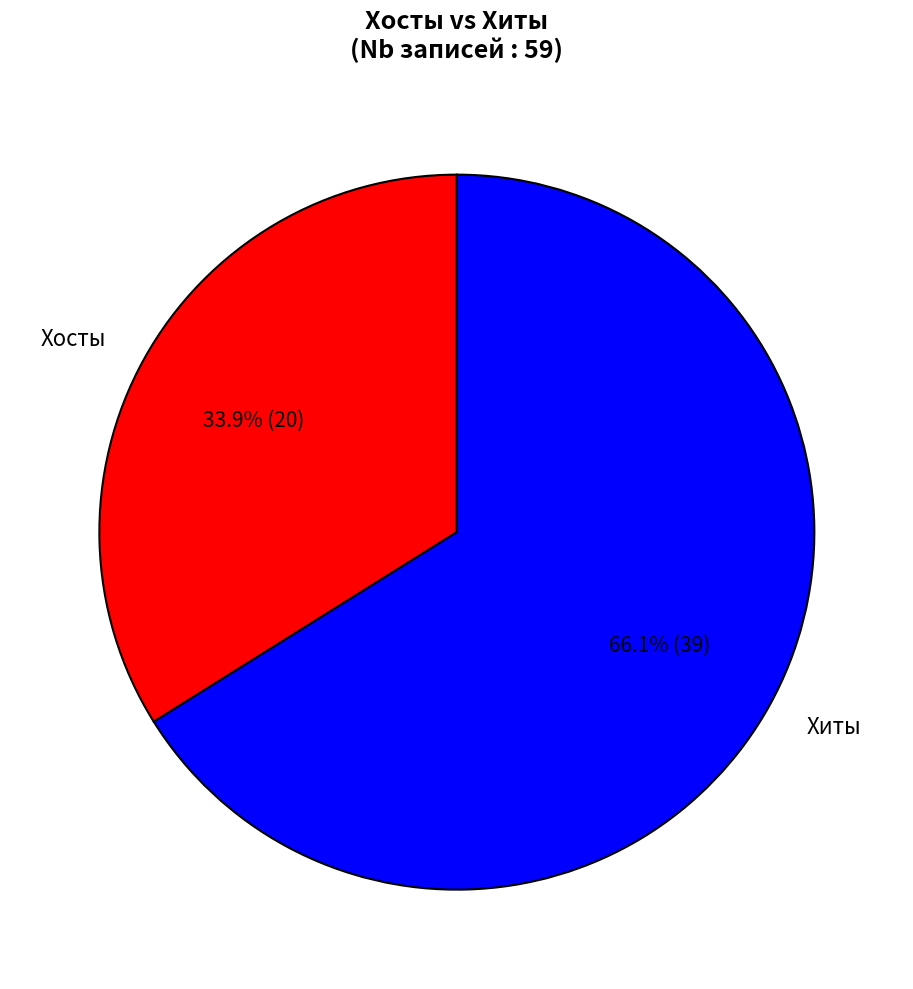

Which slice is the largest?

Хиты